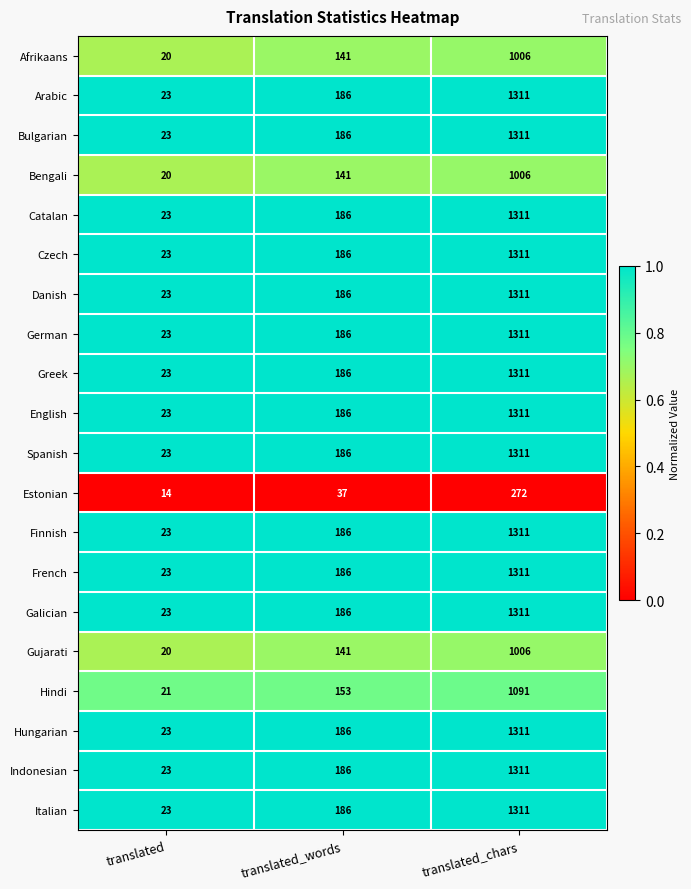

What is the greatest value displayed?

1311